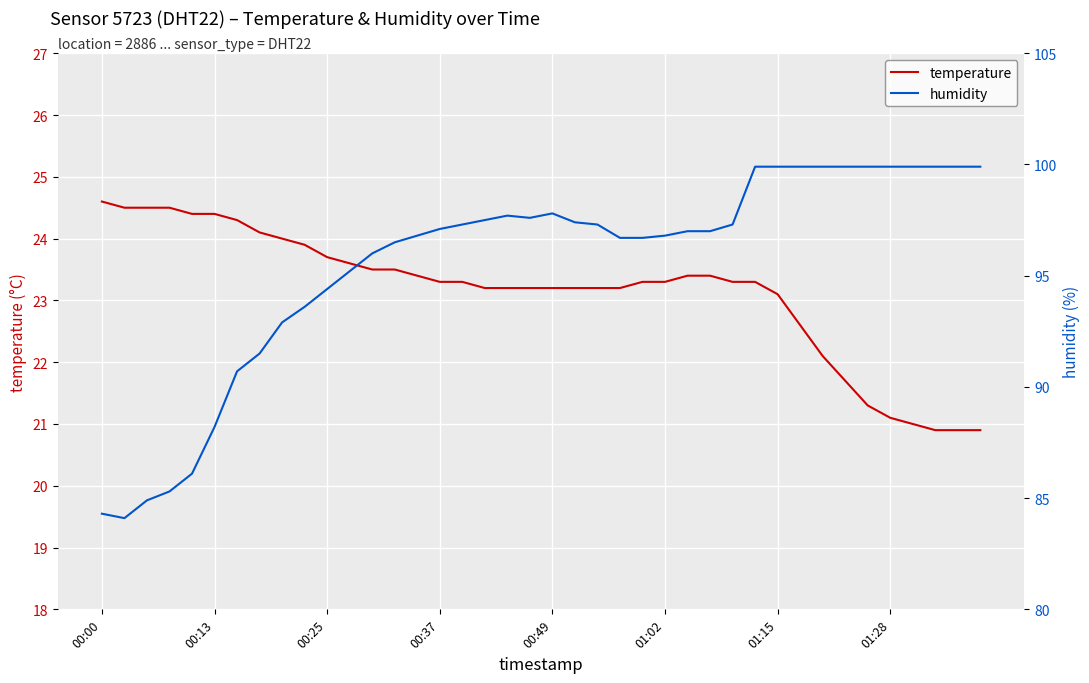

What is the difference between the second highest and minimum values in the humidity series?

15.8